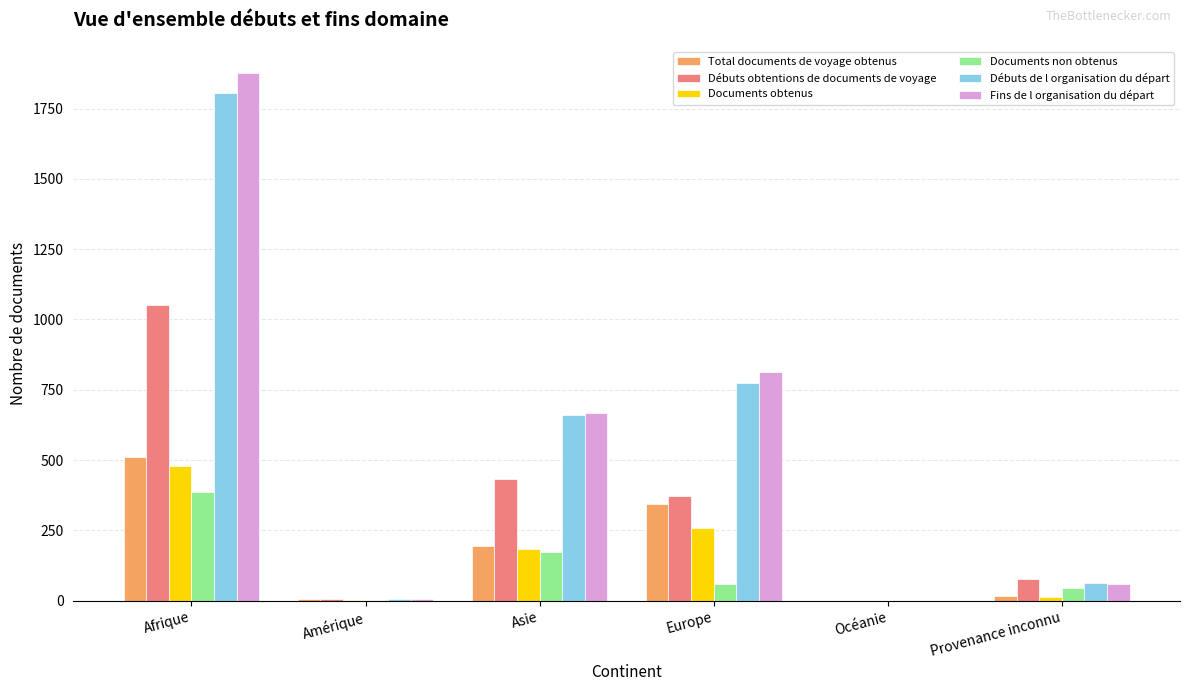

Which label corresponds to the largest value in the chart?

Afrique